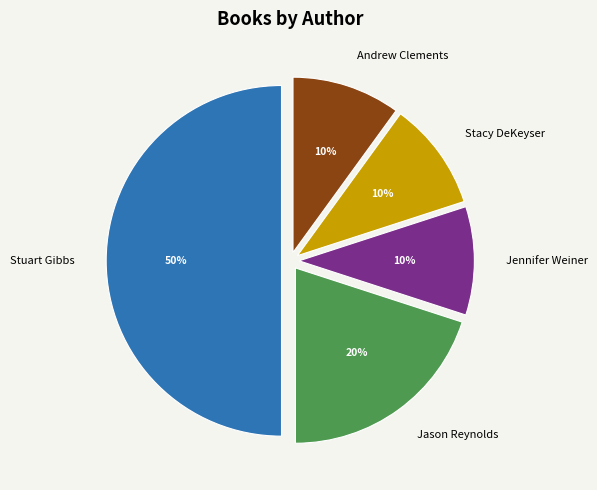

Which has a higher value, Jason Reynolds or Stacy DeKeyser?

Jason Reynolds